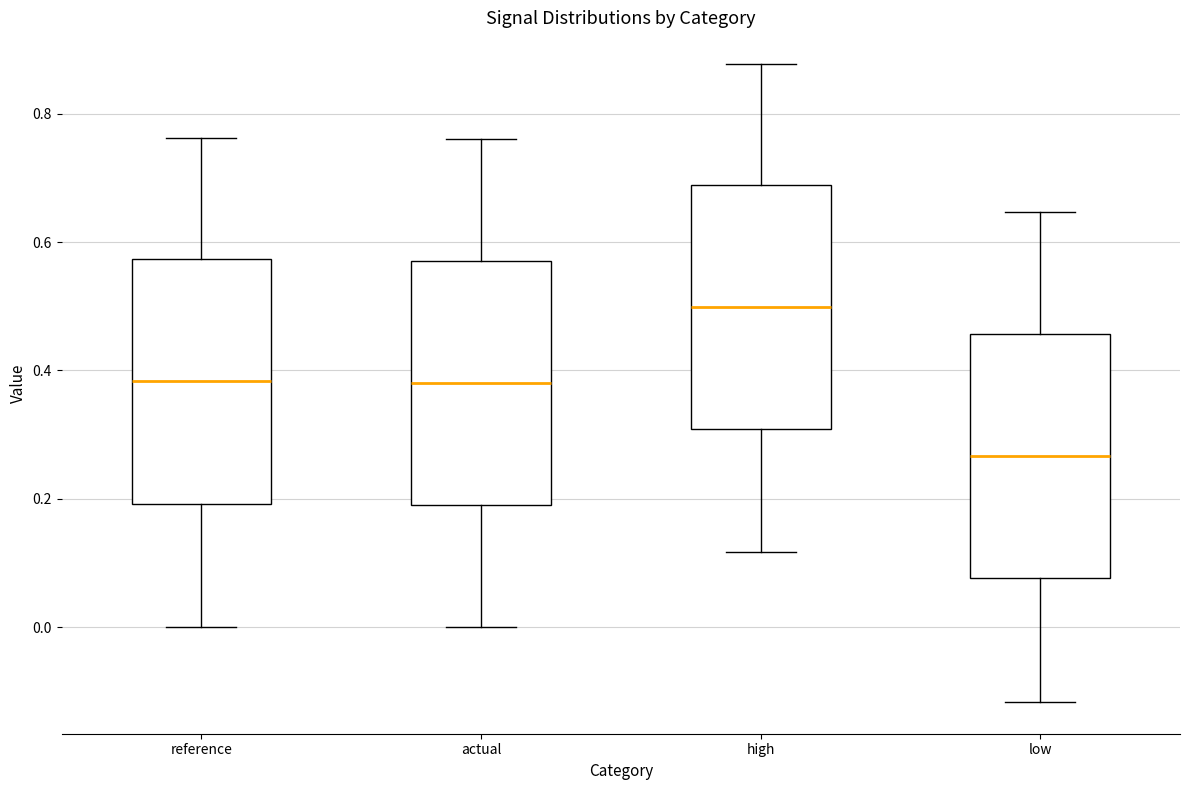

Reading left to right, transcribe this box plot: for each box, give where its median line is, the range the box spans, and where its two whiskers end, as read against the y-axis. The values are not printed on the chart, so give them approximately, as read against the axis.

reference: median 0.38, box 0.20 to 0.58, whiskers 0.00 to 0.76
actual: median 0.38, box 0.20 to 0.58, whiskers 0.00 to 0.76
high: median 0.50, box 0.30 to 0.68, whiskers 0.12 to 0.88
low: median 0.26, box 0.08 to 0.46, whiskers -0.12 to 0.64